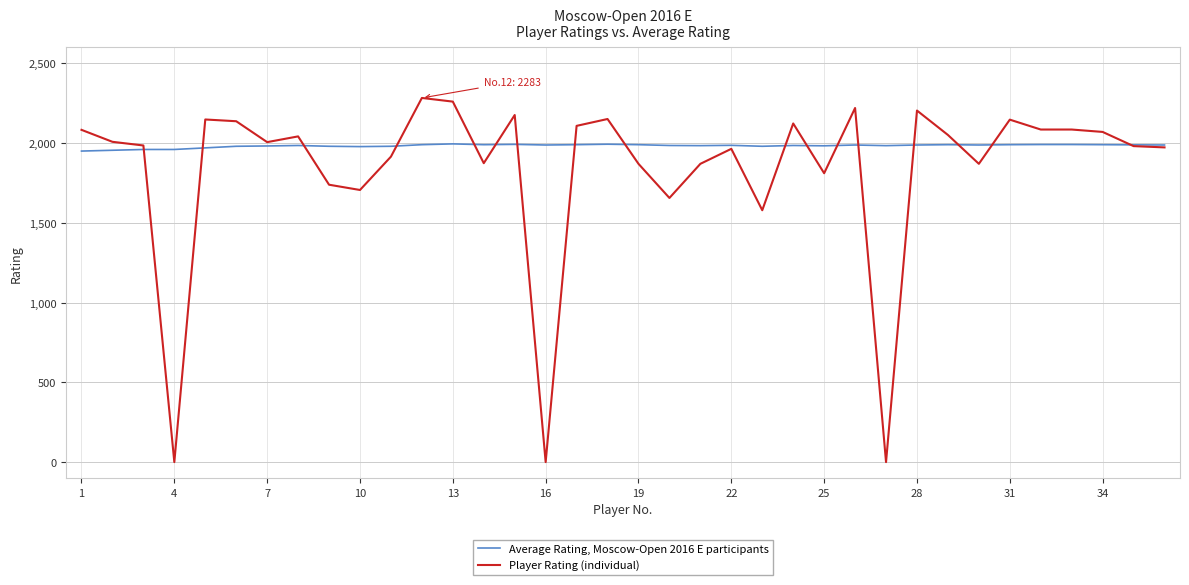

Which series has the largest total across all categories?

Average Rating, Moscow-Open 2016 E participants